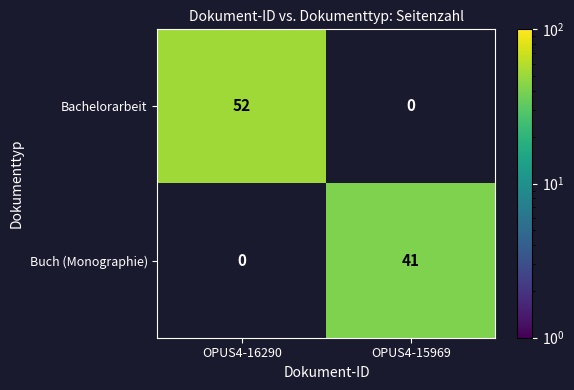

Between OPUS4-15969 and OPUS4-16290, which is larger?

OPUS4-16290